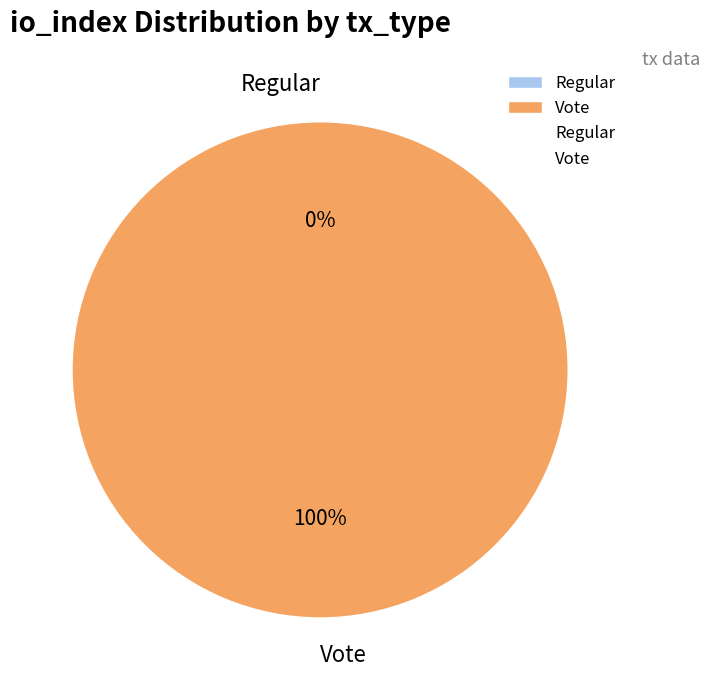

How many segments does this pie chart have?

2